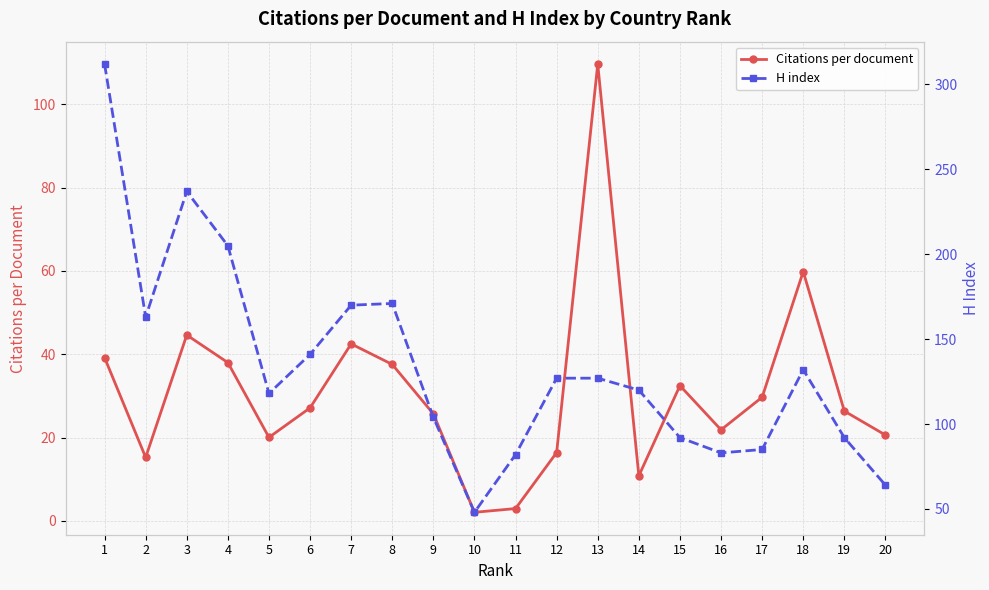

What is the difference between the H index values at 8 and 7?

1.0